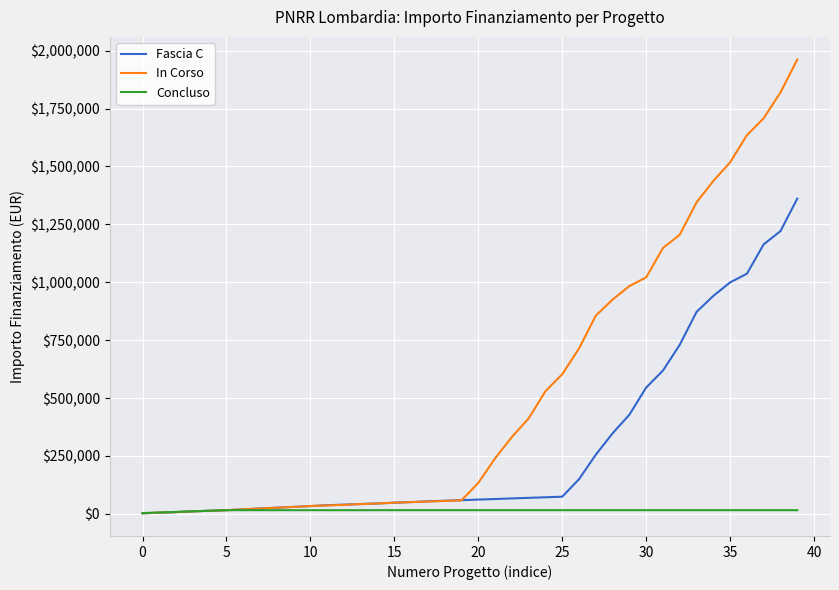

Which series has the largest range (max minus min)?

In Corso